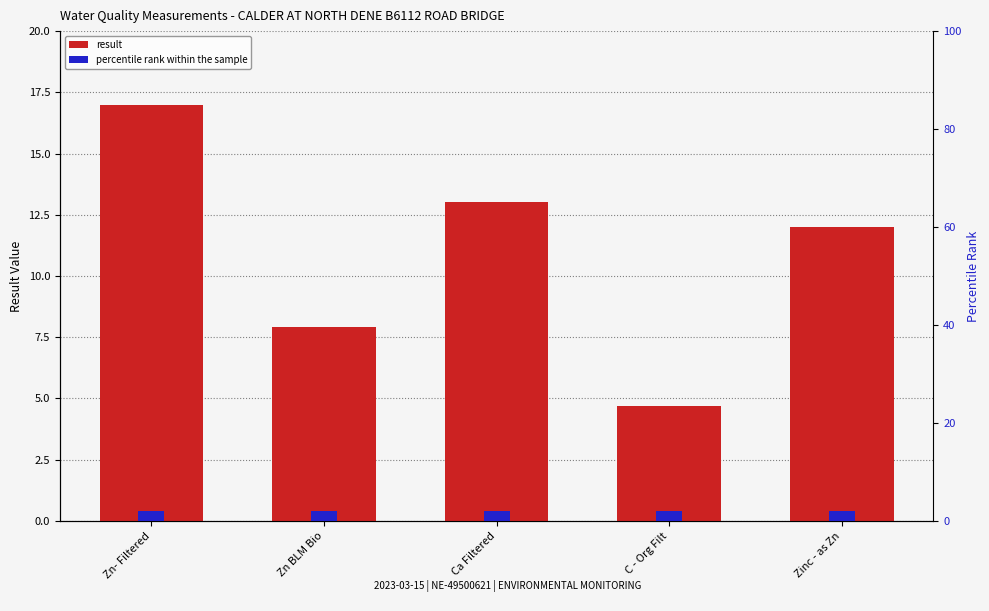

What is the difference between the result values at Ca Filtered and Zn BLM Bio?

5.1